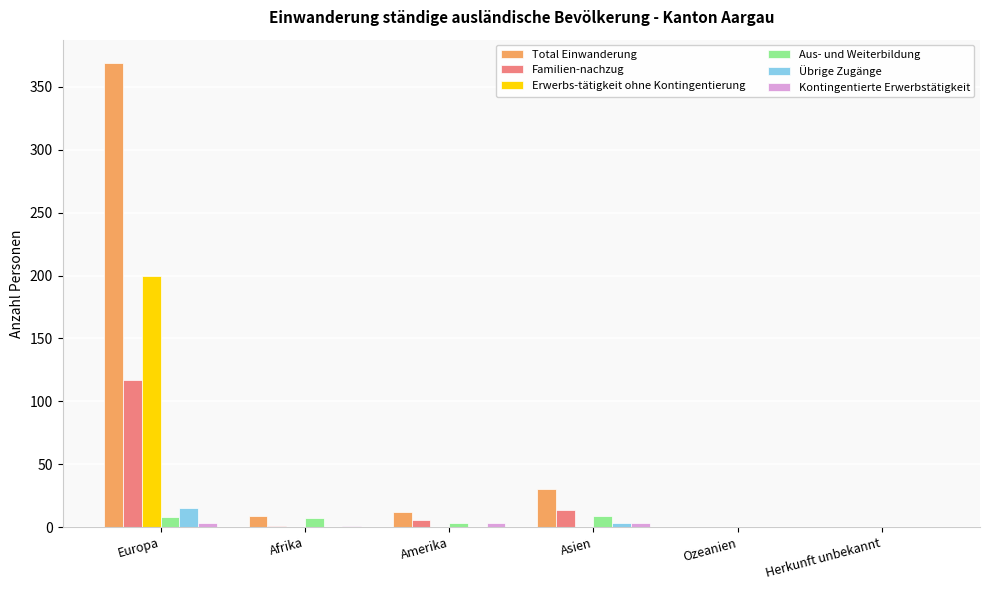

What is the difference between the Total Einwanderung values at Herkunft unbekannt and Afrika?

9